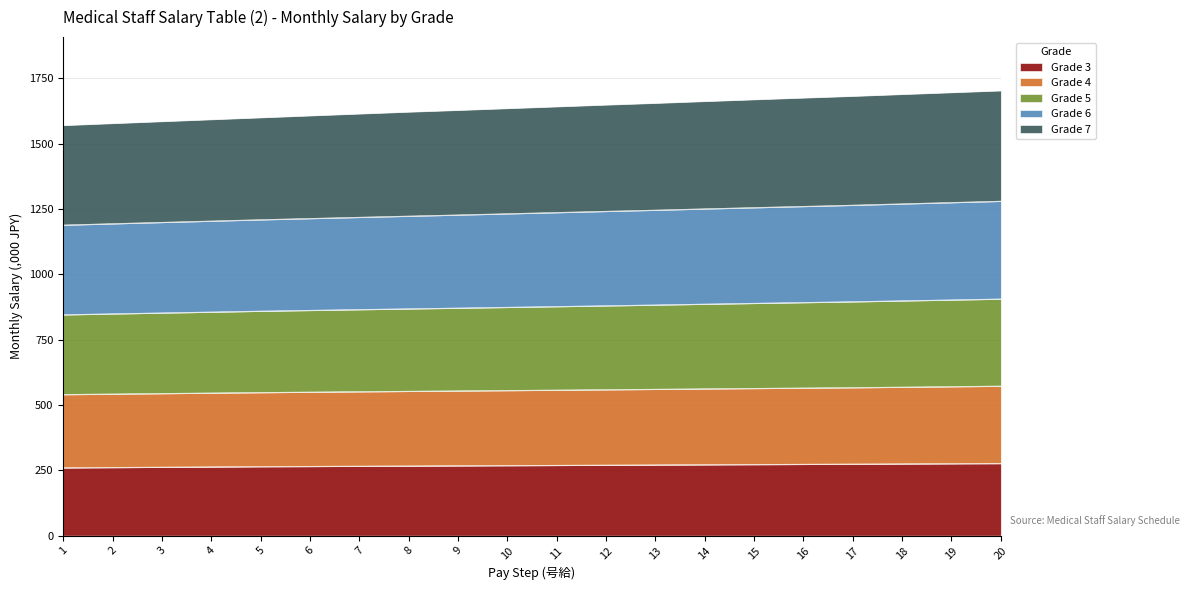

The value of Grade 3 at 3 is 97.7. True or false?

False